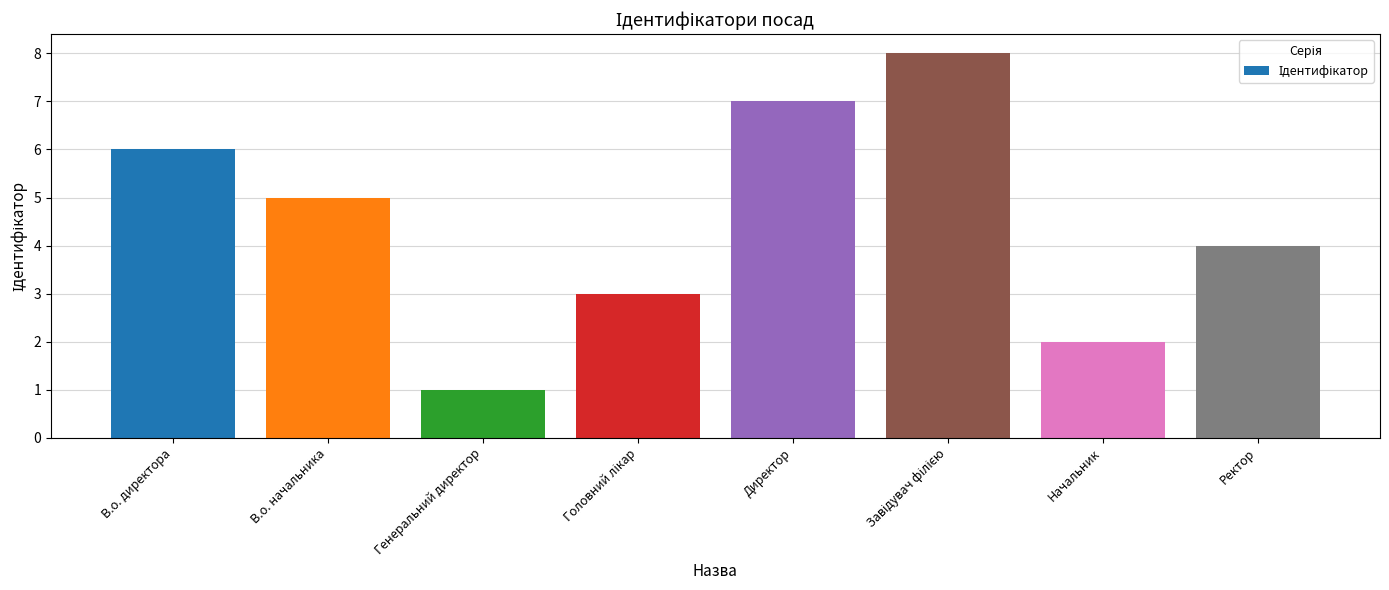

What is the value of the 4th bar from the left?

3